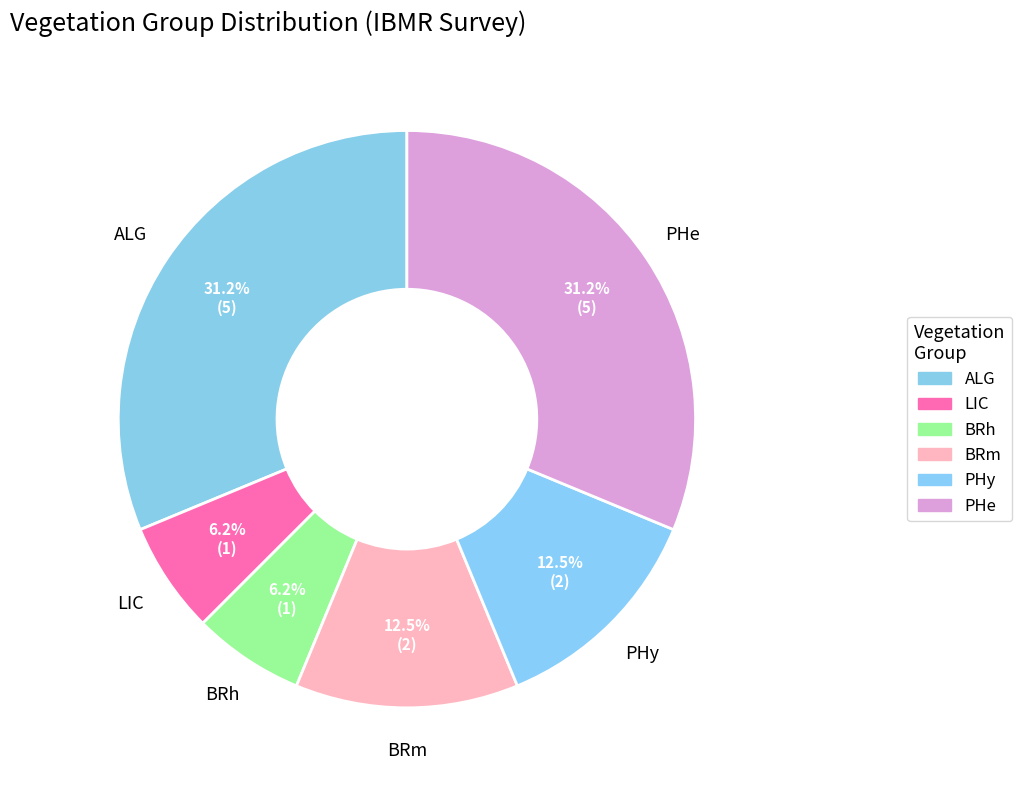

To the nearest percent, what is the combined percentage of BRh and LIC?

12%